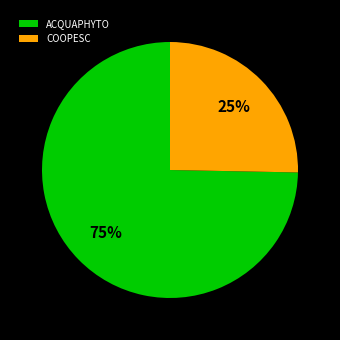

Between COOPESC and ACQUAPHYTO, which is larger?

ACQUAPHYTO